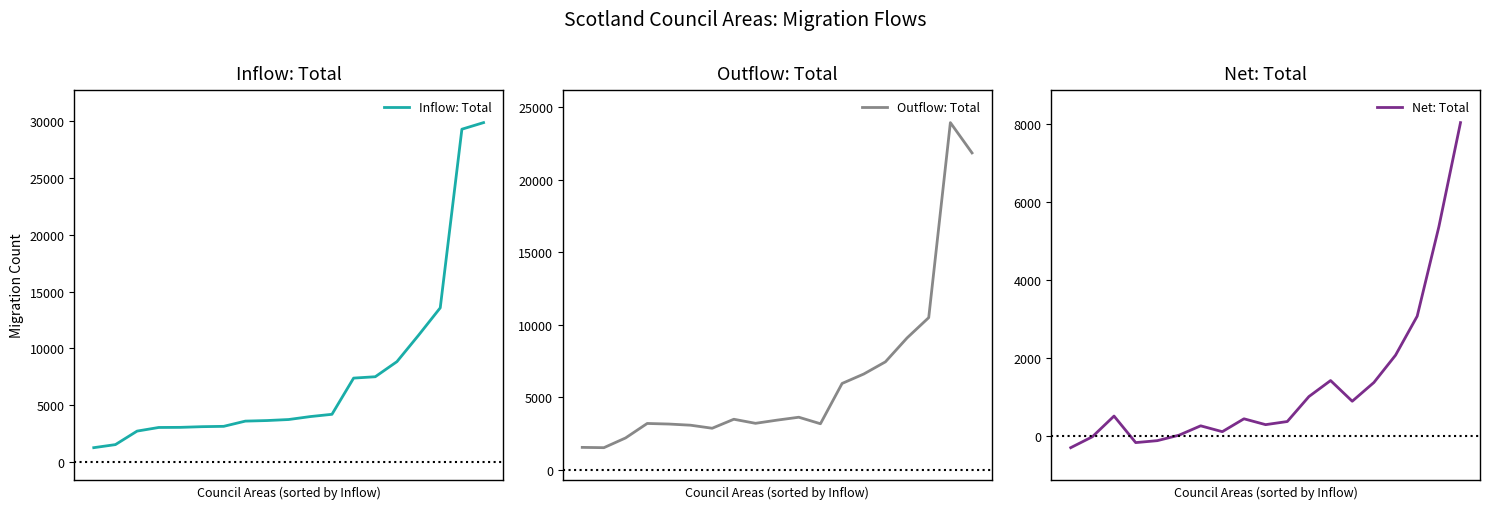

Rank the series by their maximum value, from highest to lowest.

Inflow: Total, Outflow: Total, Net: Total